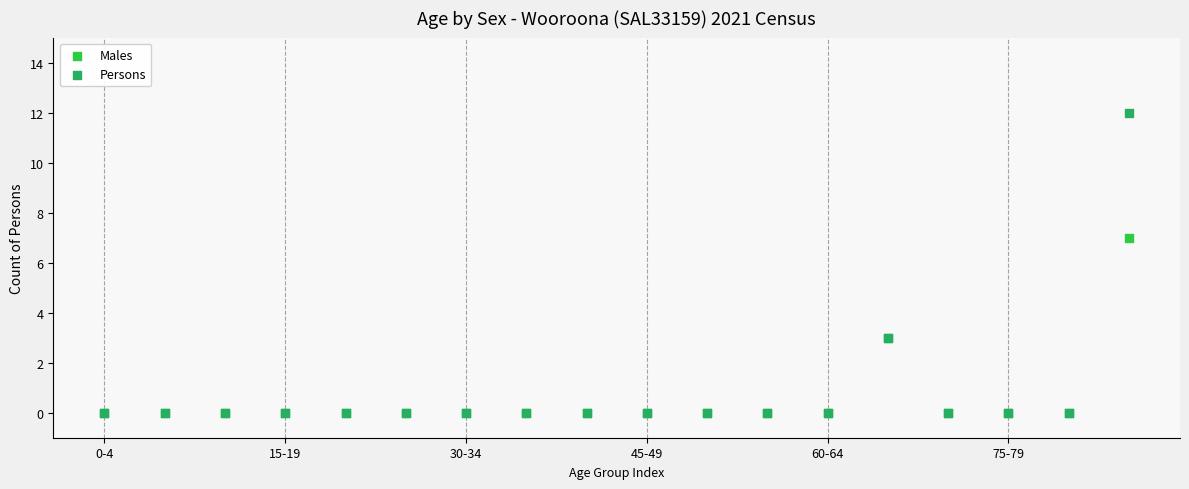

Across all series, what Y value is closest to 6?

7